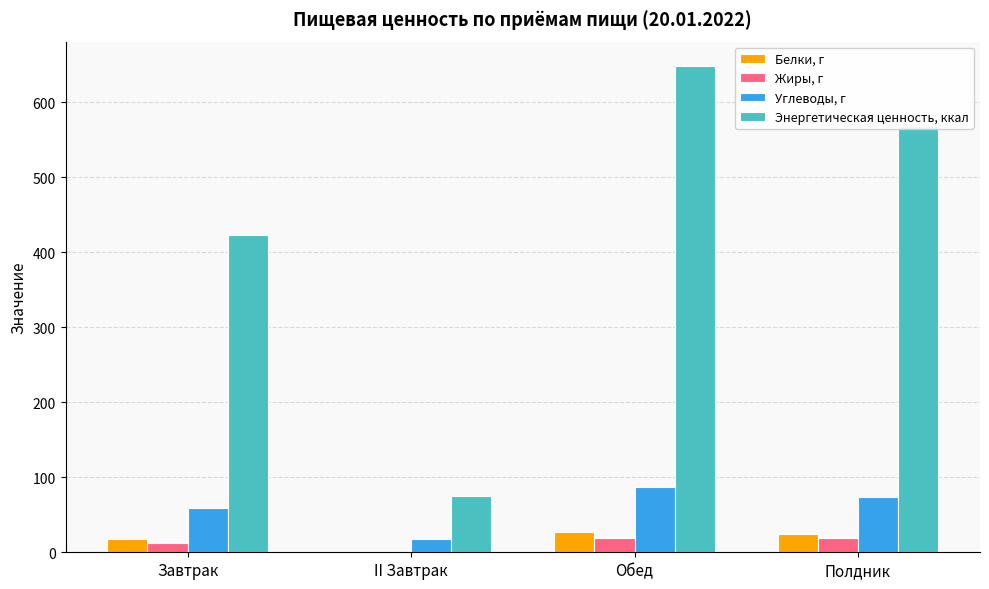

What is the sum of all Энергетическая ценность, ккал values?

1714.4